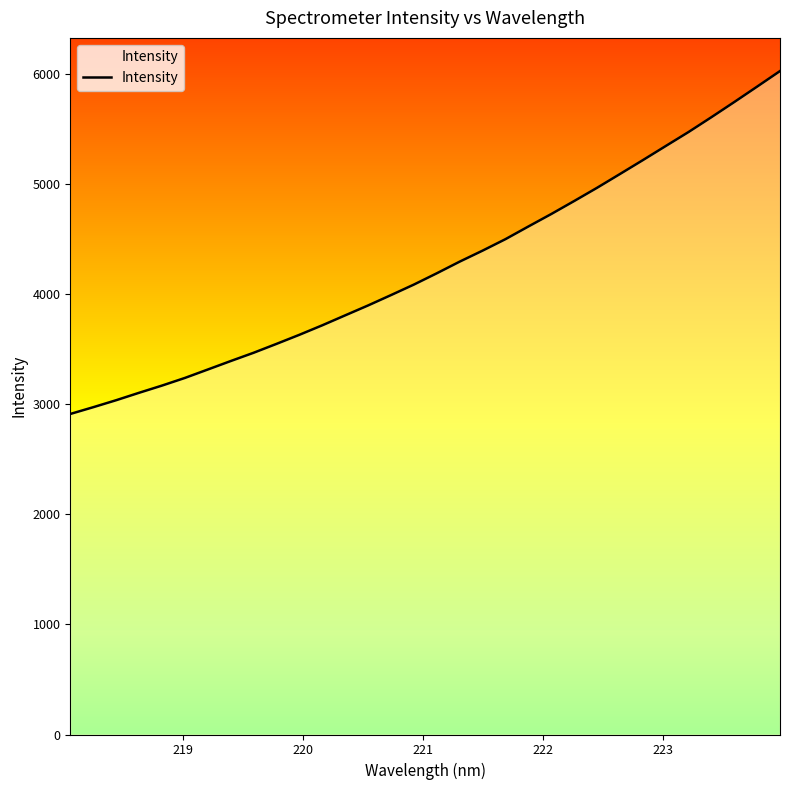

What is the greatest value displayed?

6026.3